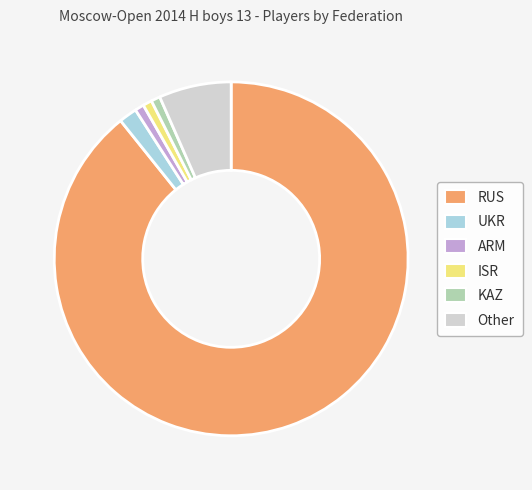

The KAZ slice represents 11% of the pie. True or false?

False